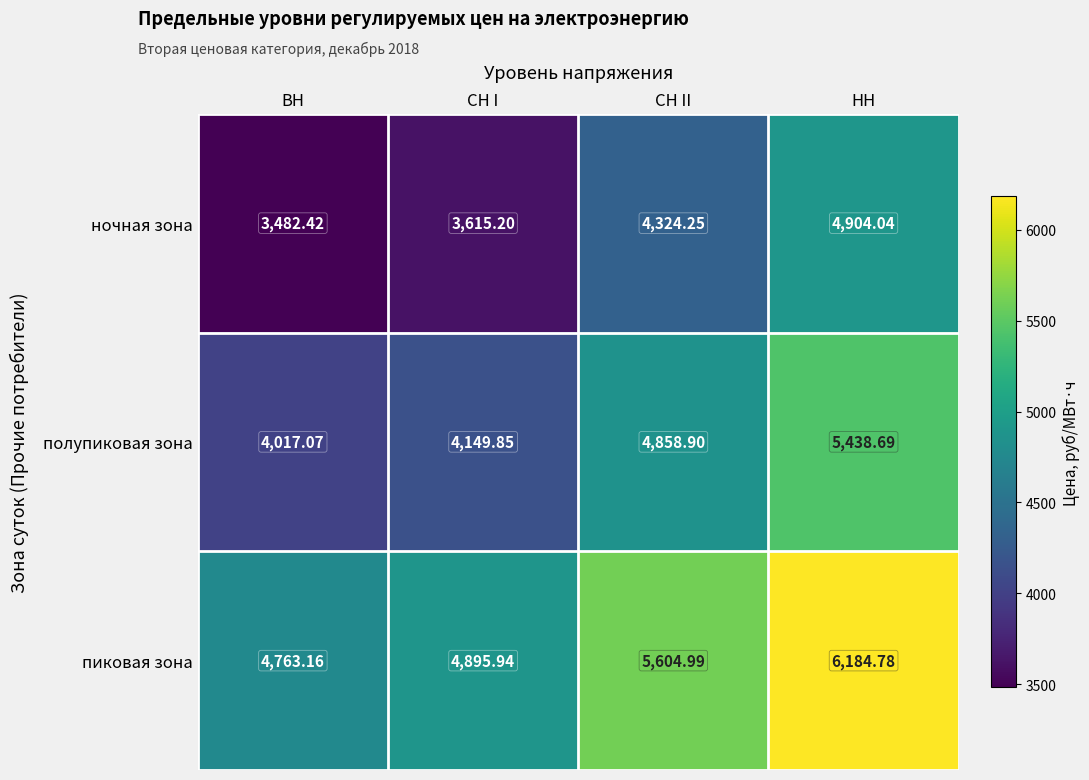

Rank the series at СН II from lowest to highest value.

ночная зона, полупиковая зона, пиковая зона